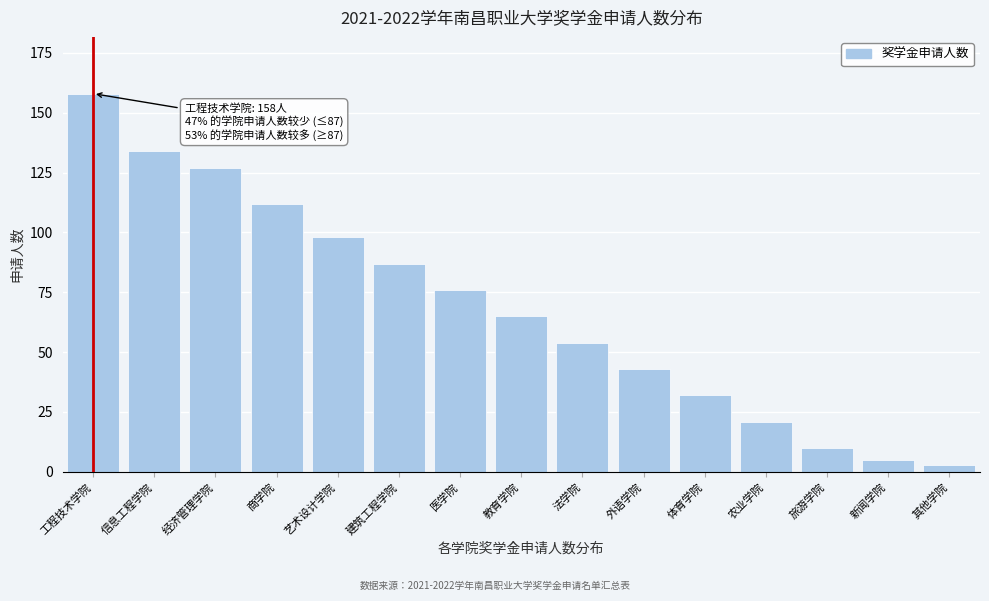

Reading left to right, transcribe all the data shown in this chart.

工程技术学院=158	信息工程学院=134	经济管理学院=127	商学院=112	艺术设计学院=98	建筑工程学院=87	医学院=76	教育学院=65	法学院=54	外语学院=43	体育学院=32	农业学院=21	旅游学院=10	新闻学院=5	其他学院=3